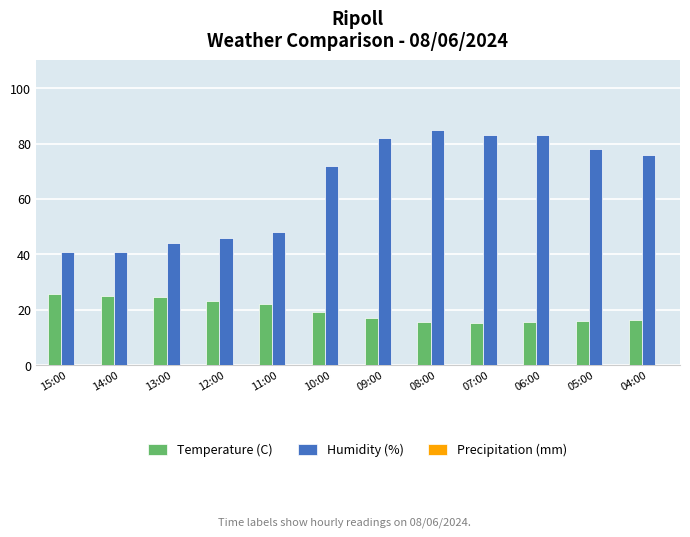

The value of Humidity (%) at 10:00 is 72.0. True or false?

True